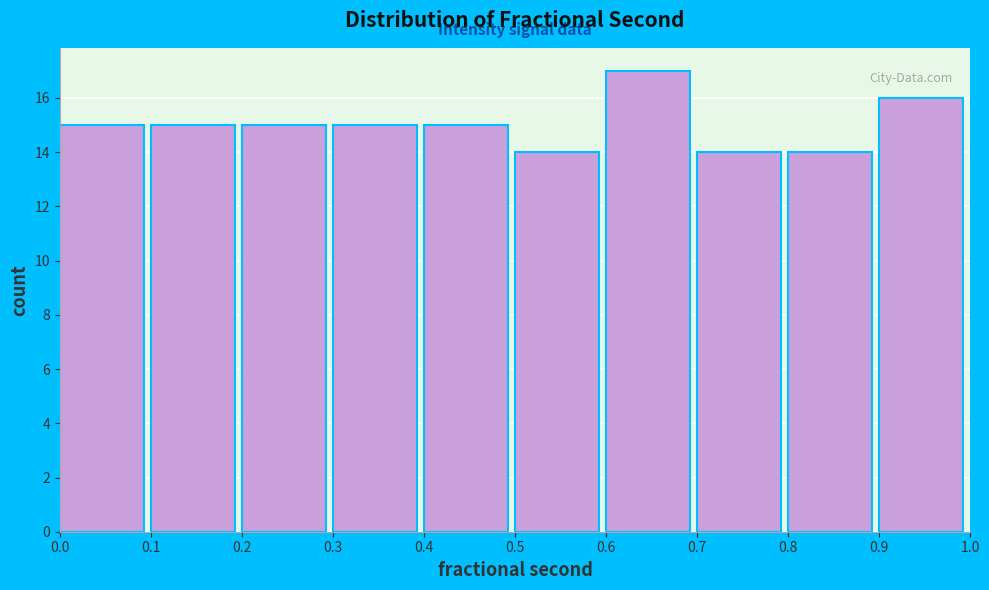

How tall is the bar that spans 0.4 to 0.5 on the x-axis? The values are not printed on the chart, so give them approximately, as read against the axis.

15